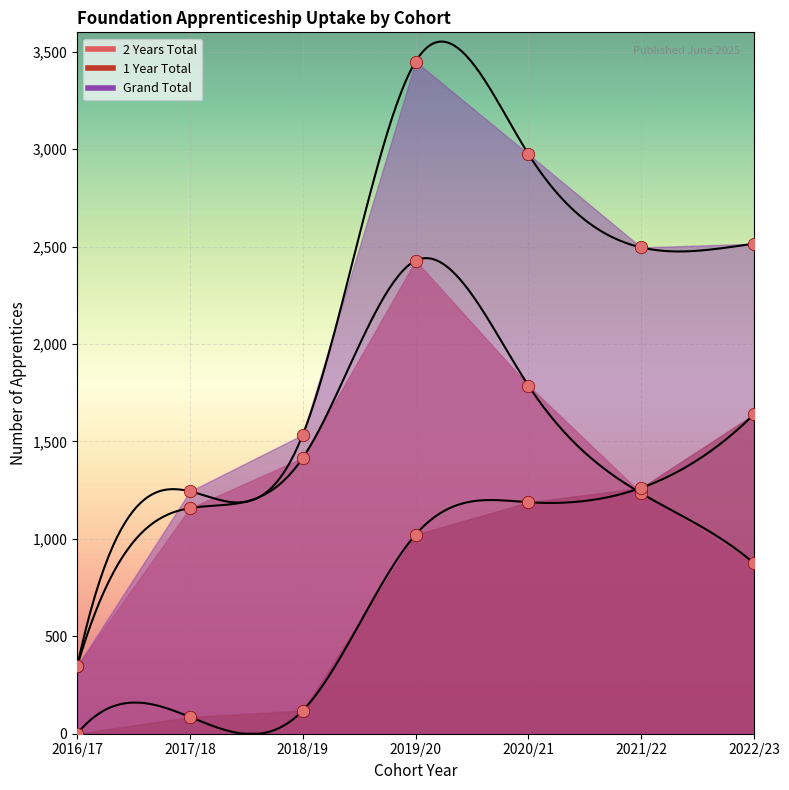

Which series has the largest Y range (max minus min)?

Grand Total